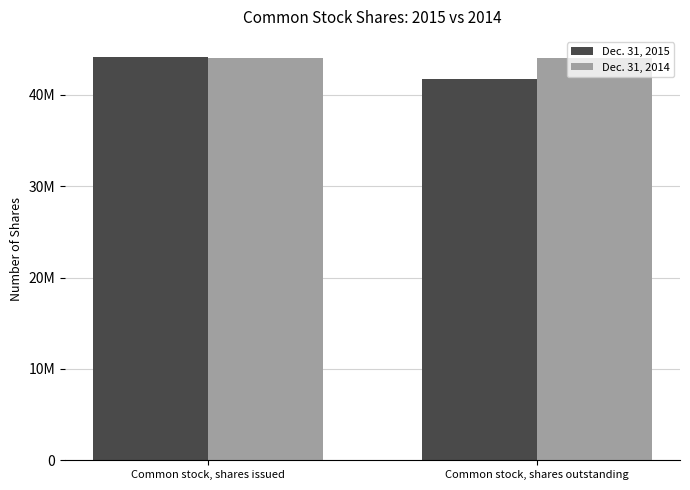

What is the minimum value shown in the chart?

41750031